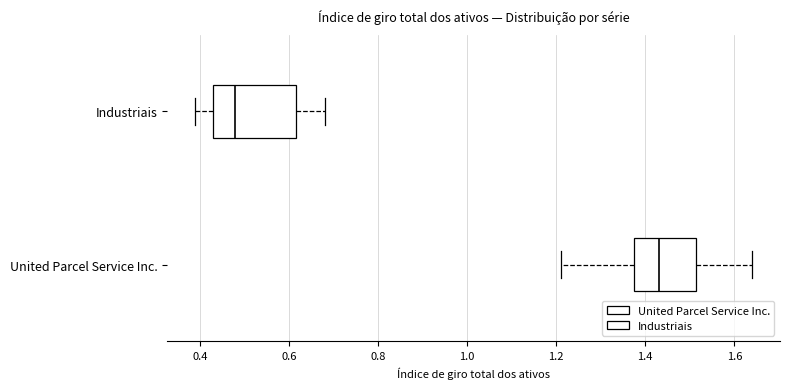

Which box's median line is the furthest to the left?

Industriais